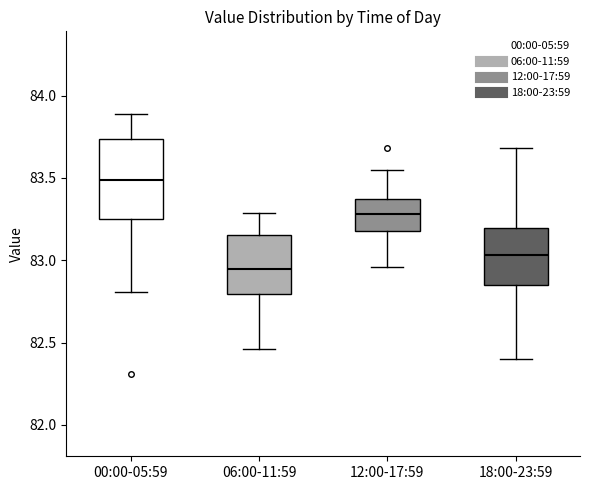

Reading left to right, transcribe this box plot: for each box, give where its median line is, the range the box spans, and where its two whiskers end, as read against the y-axis. The values are not printed on the chart, so give them approximately, as read against the axis.

00:00-05:59: median 83.50, box 83.25 to 83.75, whiskers 82.80 to 83.90
06:00-11:59: median 82.95, box 82.80 to 83.15, whiskers 82.45 to 83.30
12:00-17:59: median 83.30, box 83.20 to 83.40, whiskers 82.95 to 83.55
18:00-23:59: median 83.05, box 82.85 to 83.20, whiskers 82.40 to 83.70